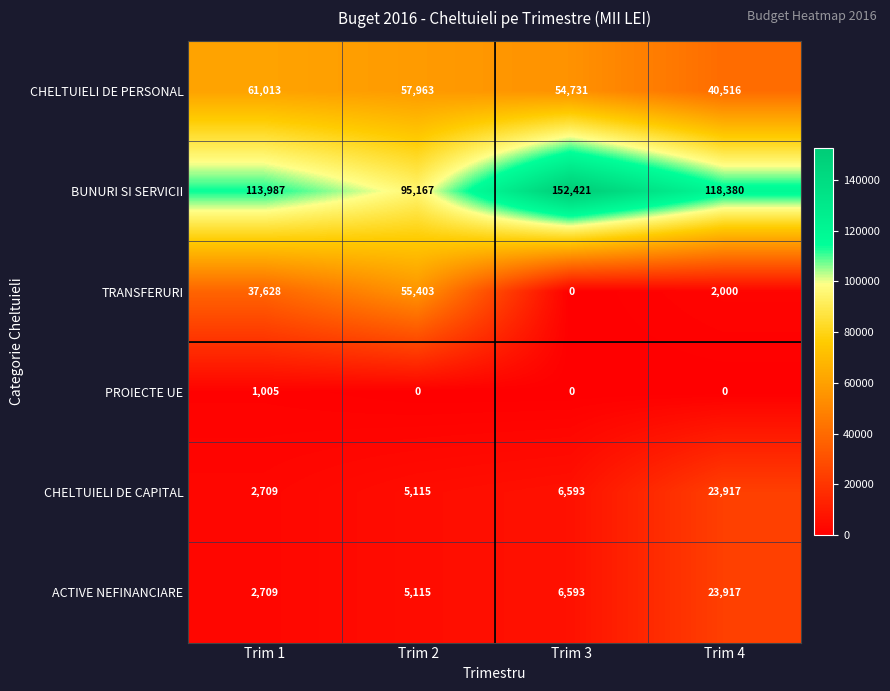

What is the greatest value displayed?

152421